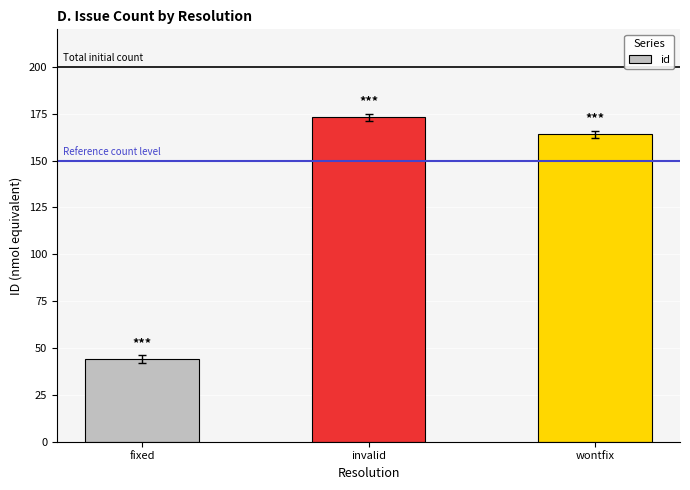

Are the bars horizontal?

No